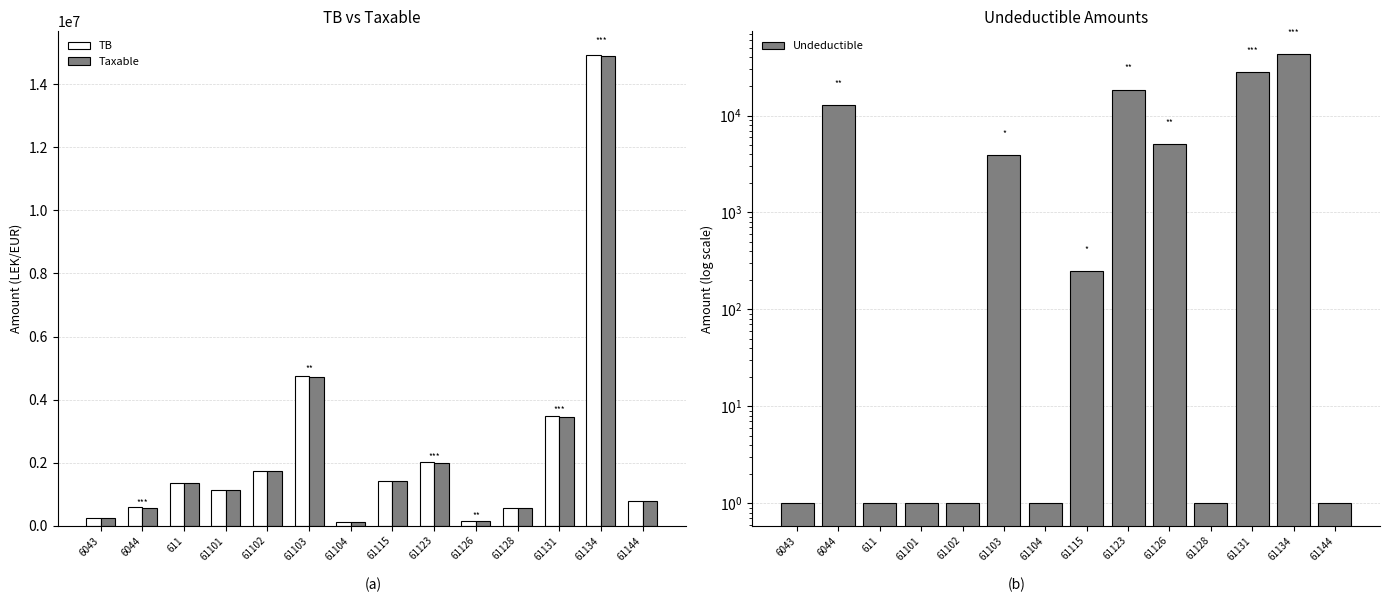

Reading left to right, list all the values displayed in this chart.

TB: 250227.1	588118.9	1366068.5	1149043.7	1735151.5	4735066.9	105900.0	1434003.2	2010362.2	163090.0	567460.5	3465988.5	14931158.8	779642.1
Taxable: 250227.1	575296.9	1366068.5	1149043.7	1735151.5	4731146.9	105900.0	1433753.2	1991862.2	157990.0	567460.5	3437988.5	14887859.8	779642.1
Undeductible: 1.0	12822.0	1.0	1.0	1.0	3920.0	1.0	250.0	18500.0	5100.0	1.0	28000.0	43299.0	1.0